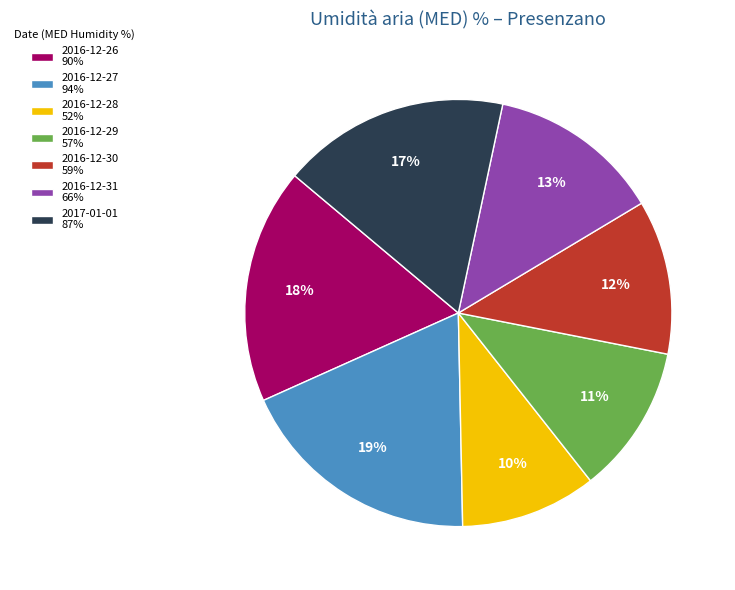

Count the number of slices in the pie.

7